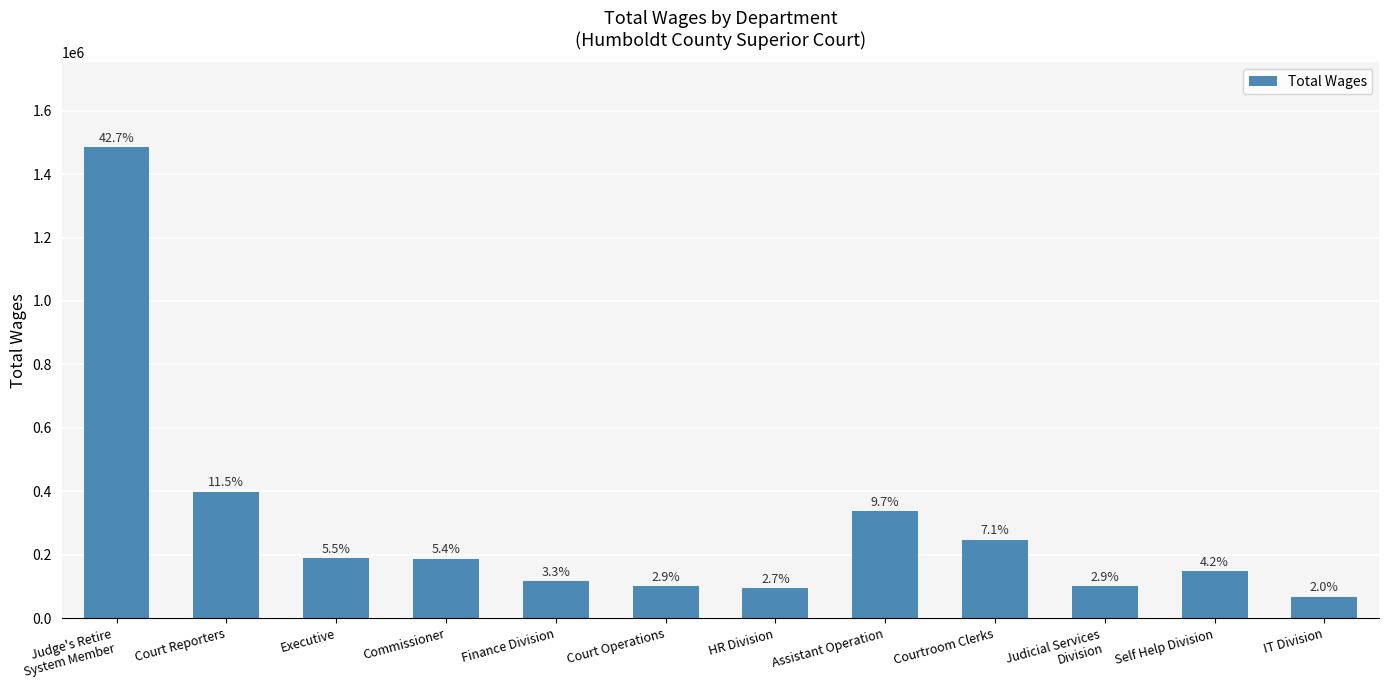

How many bars are there in total?

12